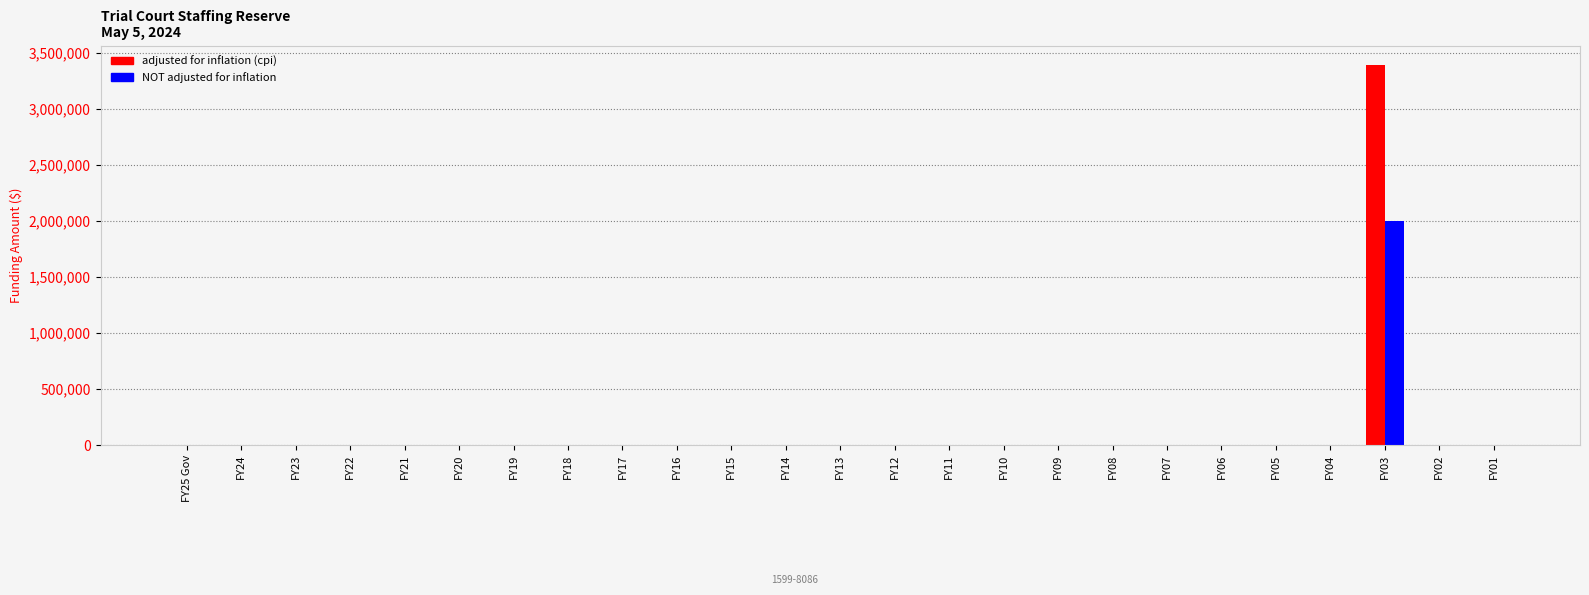

What is the sum of all adjusted for inflation (cpi) values?

3398294